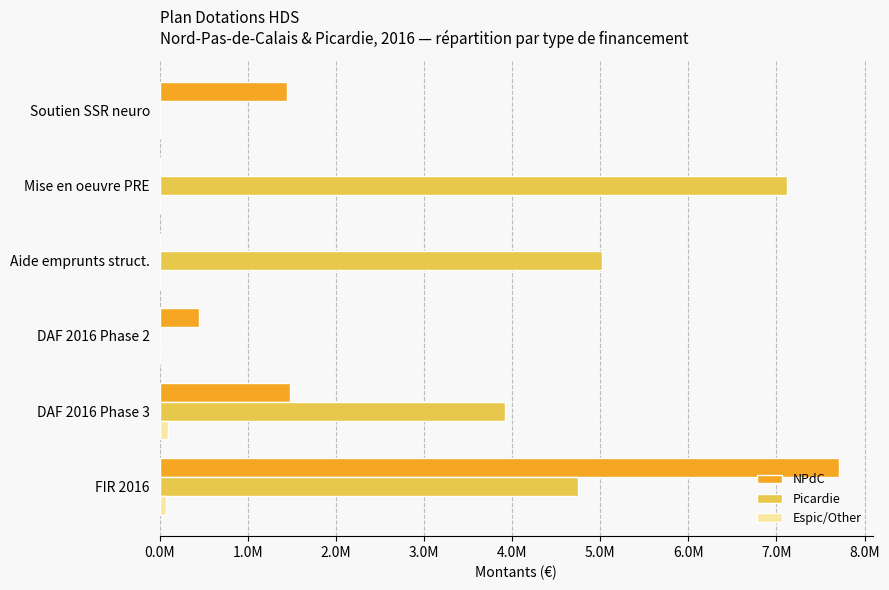

What are all the series names shown in the legend?

NPdC, Picardie, Espic/Other